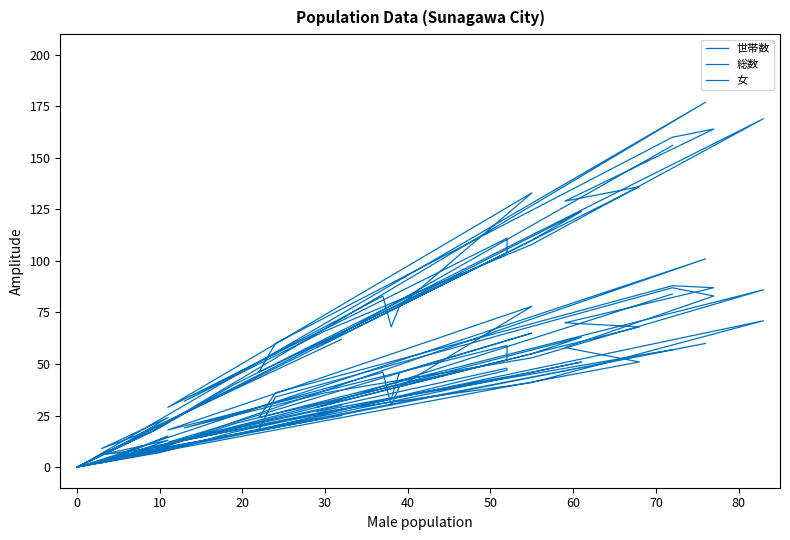

At how many categories does at least one series exceed 60?

18